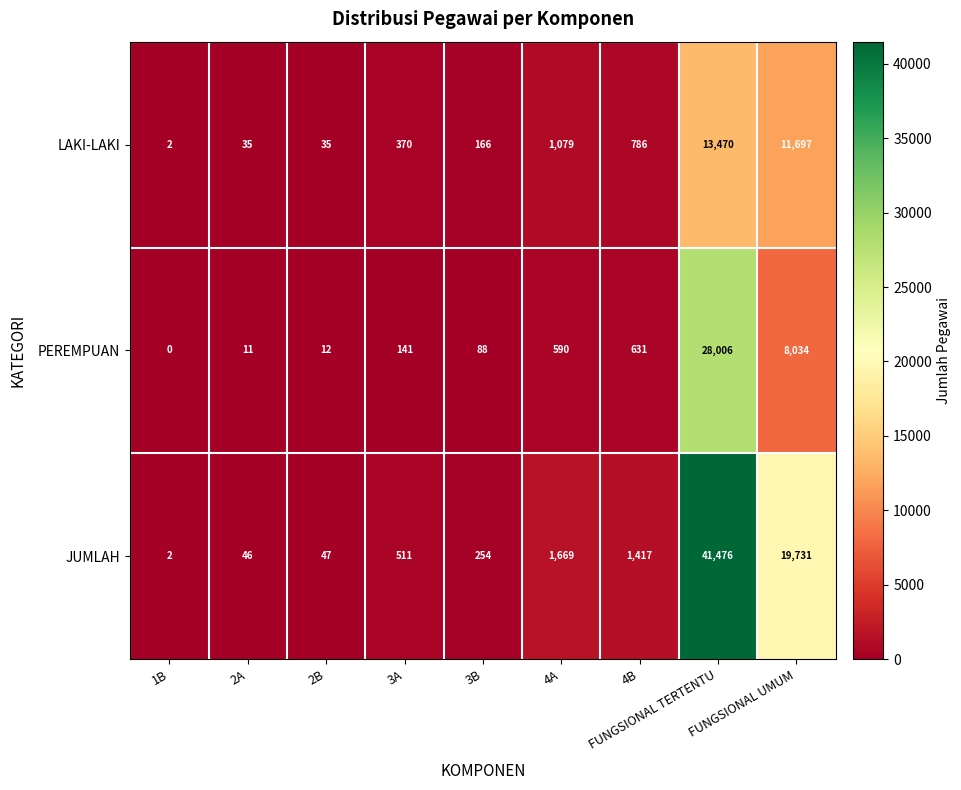

Rank the series by their maximum value, from highest to lowest.

JUMLAH, PEREMPUAN, LAKI-LAKI